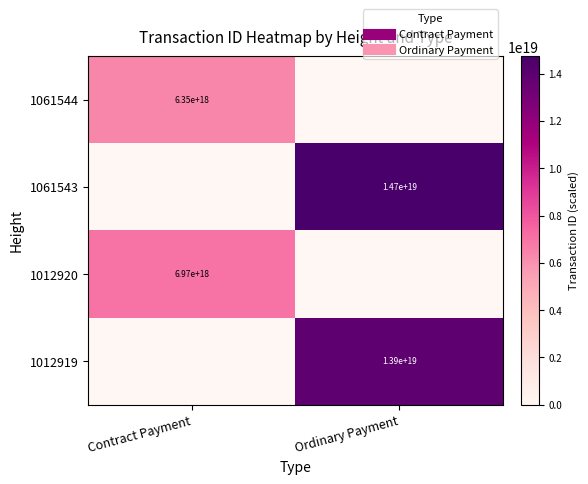

The value of 1061544 at Ordinary Payment is 0. True or false?

True